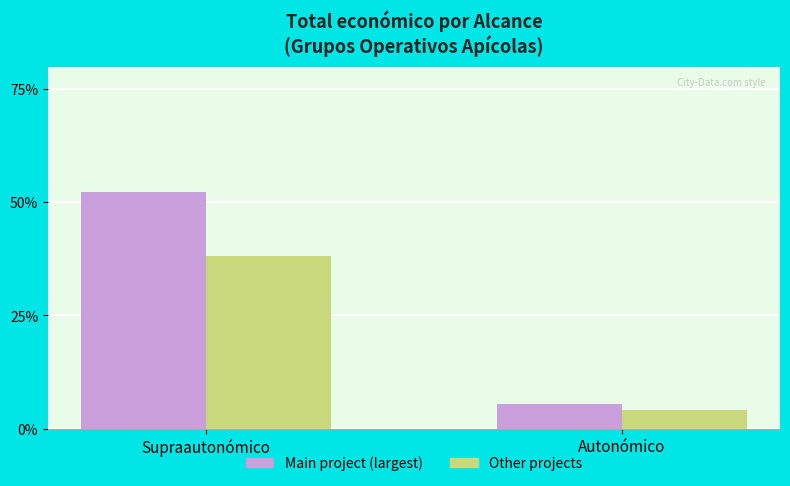

Reading left to right, what are all the values shown in this chart?

Main project (largest): 52.4	5.4
Other projects: 38.1	4.1